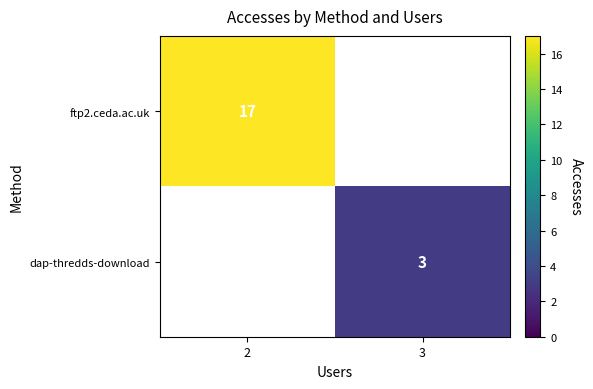

True or false: dap-thredds-download has a value of 1 at 3.

False